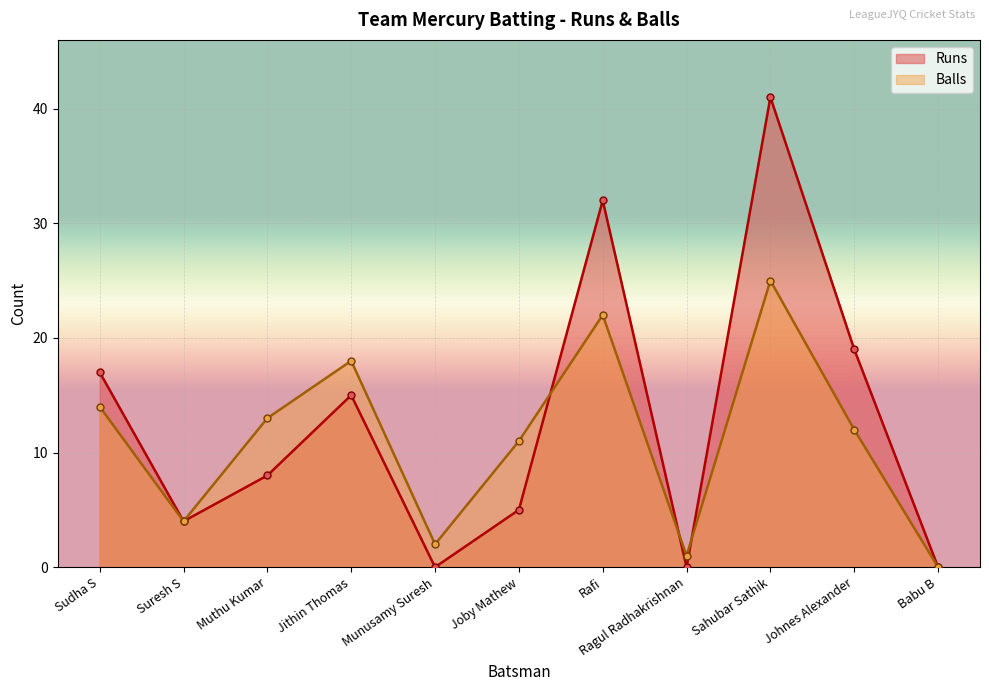

Which series has the largest total across all categories?

Runs